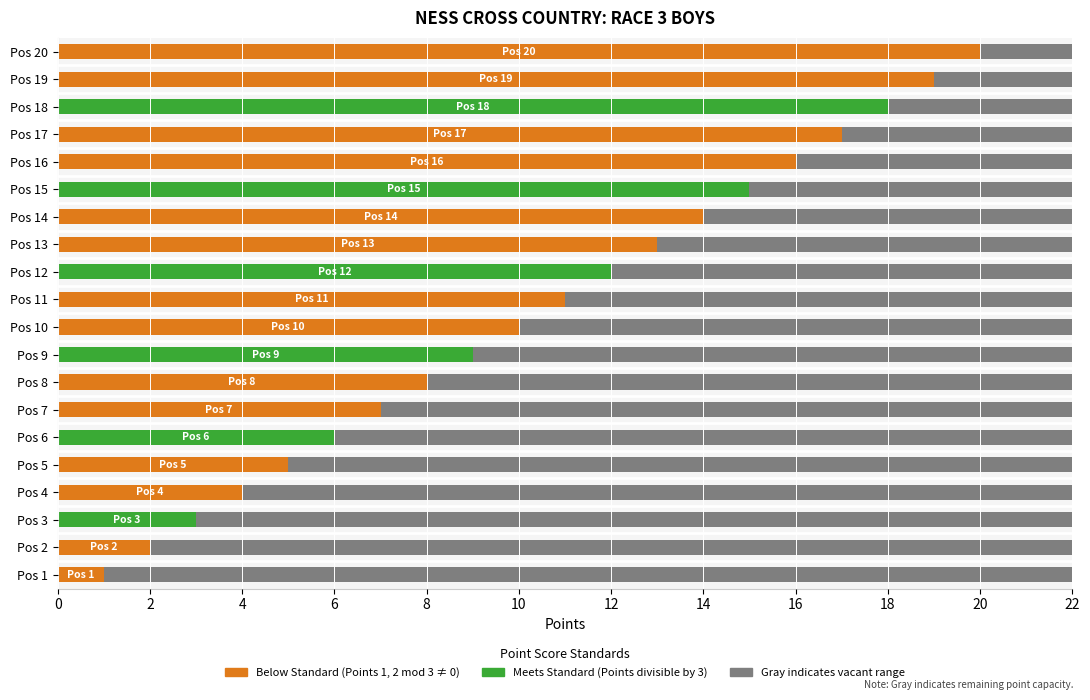

What is the difference between the maximum and second lowest values?

18